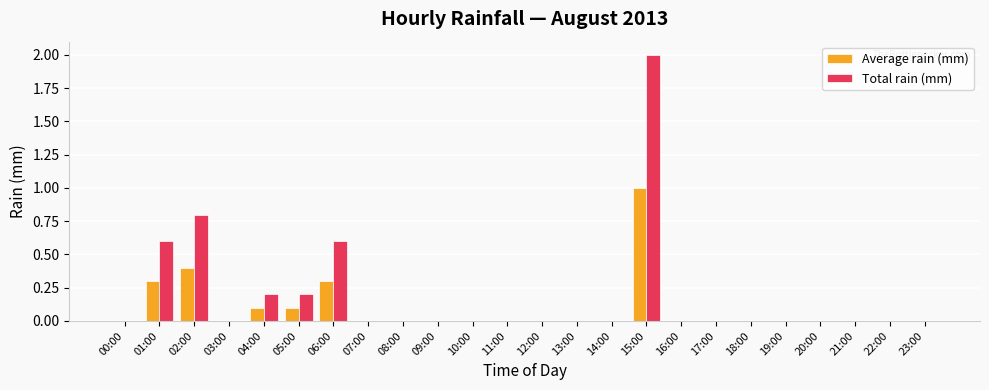

What is the sum of all Total rain (mm) values?

4.4